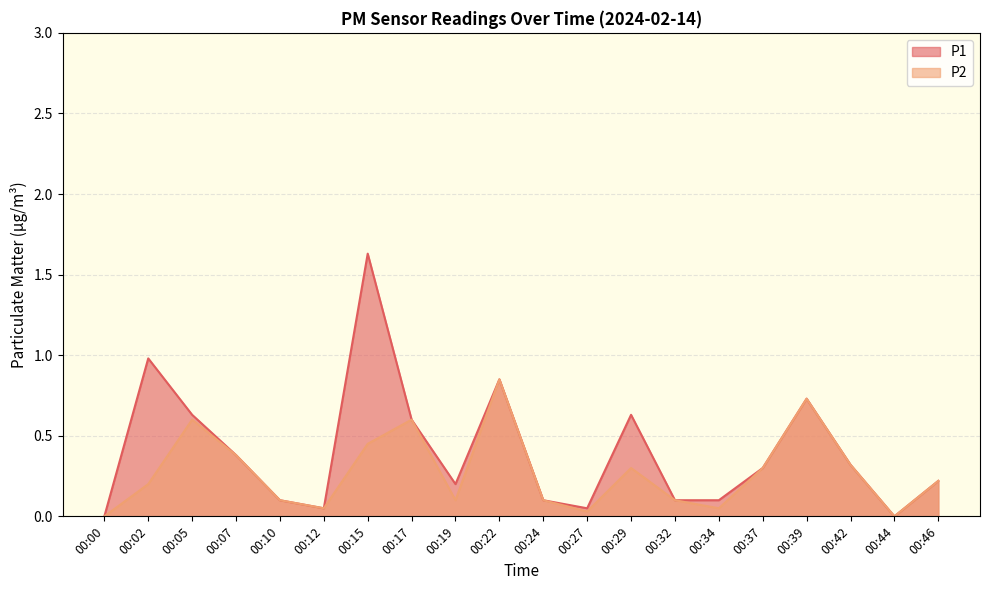

At which label is P1 closest to 0?

00:00